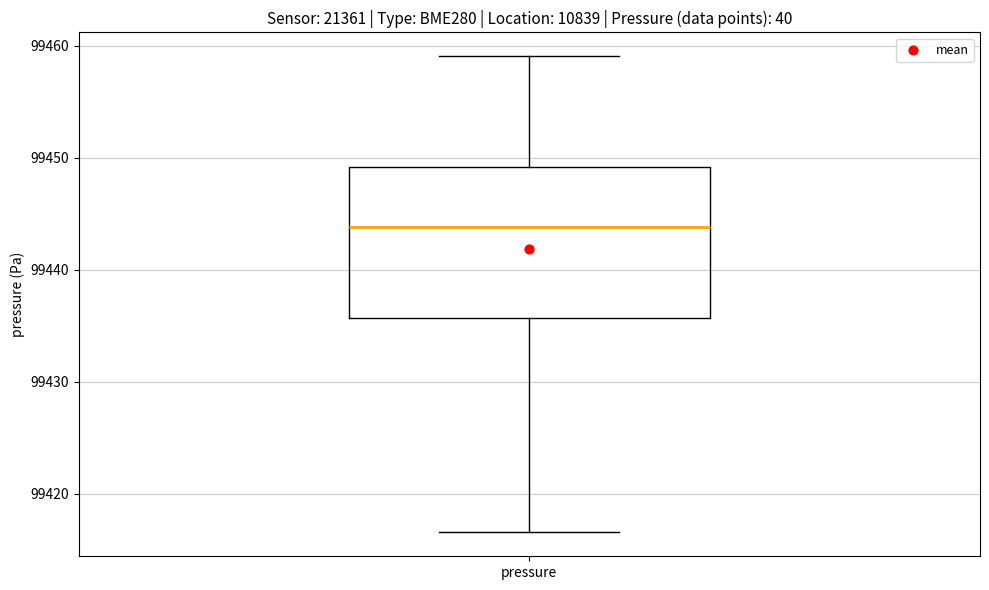

Read this box plot against the y-axis: the position of the median line, the range covered by the box, and the ends of both whiskers. The values are not printed on the chart, so give them approximately, as read against the axis.

median 99444, box 99436 to 99449, whiskers 99417 to 99459